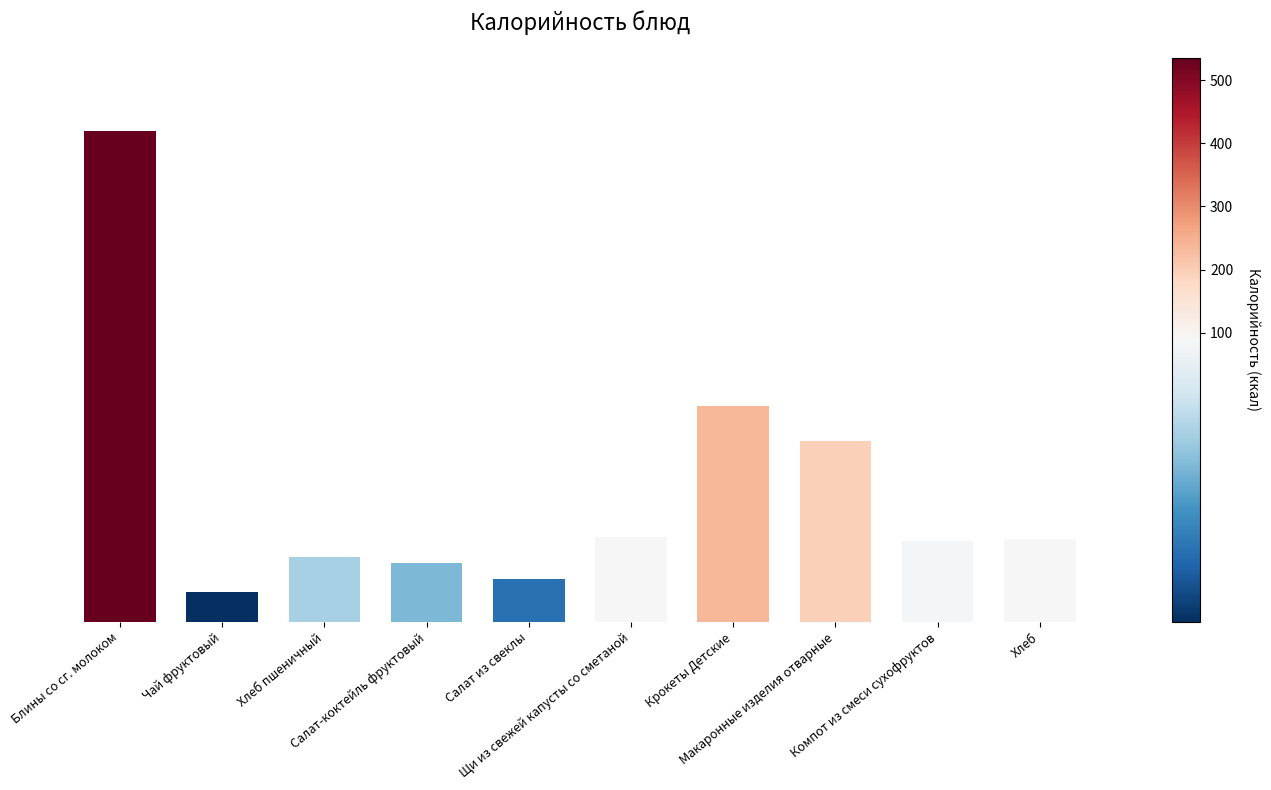

Approximately how many times larger is the value at Щи из свежей капусты со сметаной compared to Компот из смеси сухофруктов?

1.0